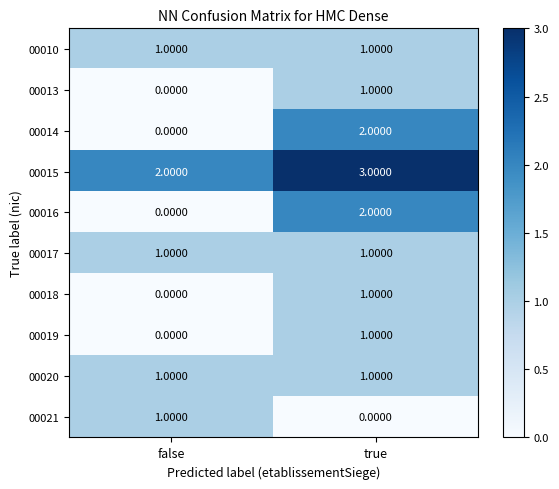

What is the spread (max minus min) of values at true?

3